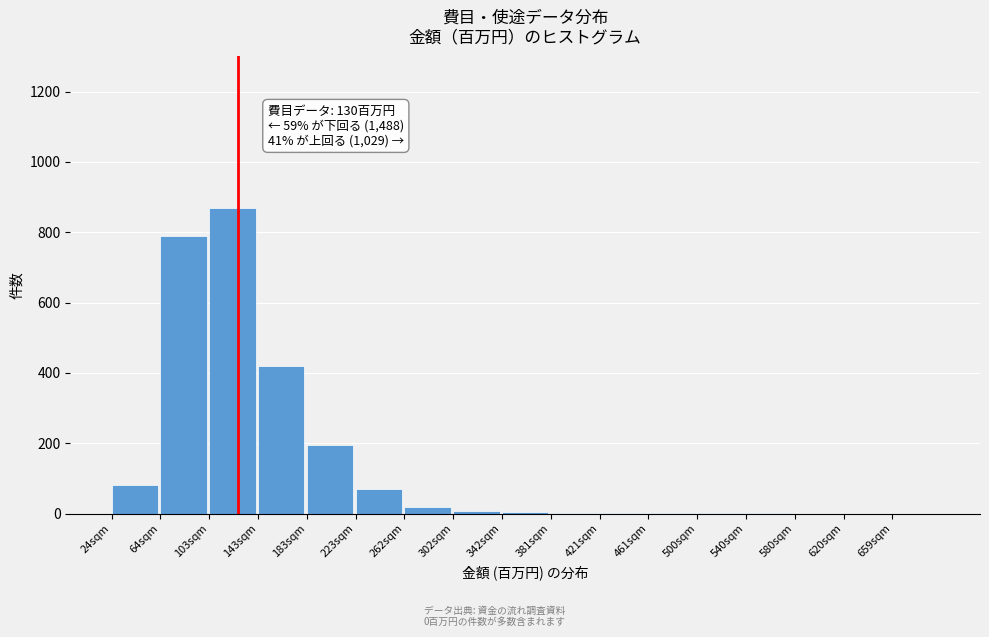

True or false: the data shows 0 at 620sqm.

True